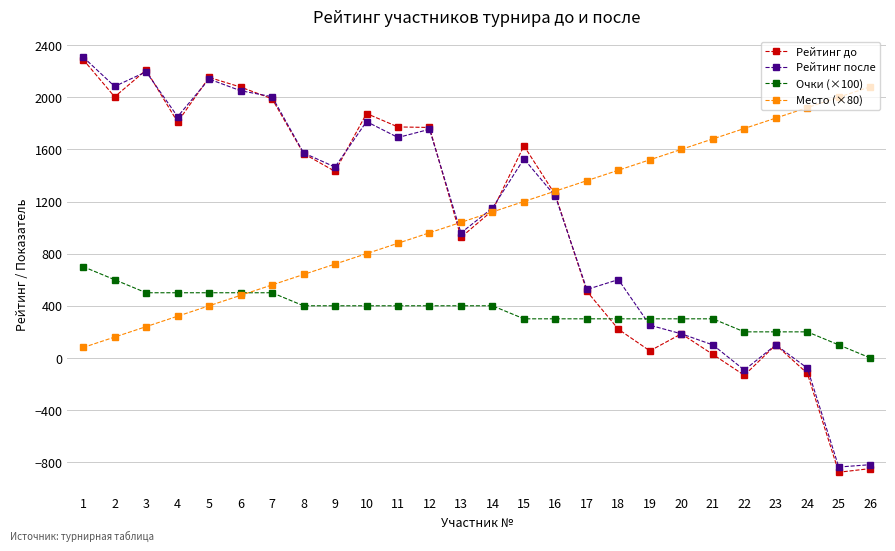

What is the difference between the highest and lowest values at 24?

2038